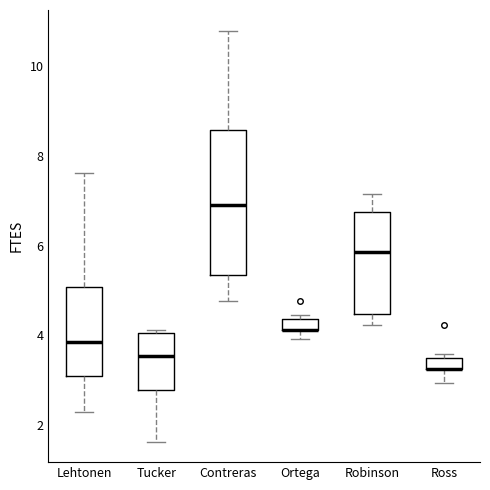

Which box is the tallest, from its lower edge to its upper edge?

Contreras